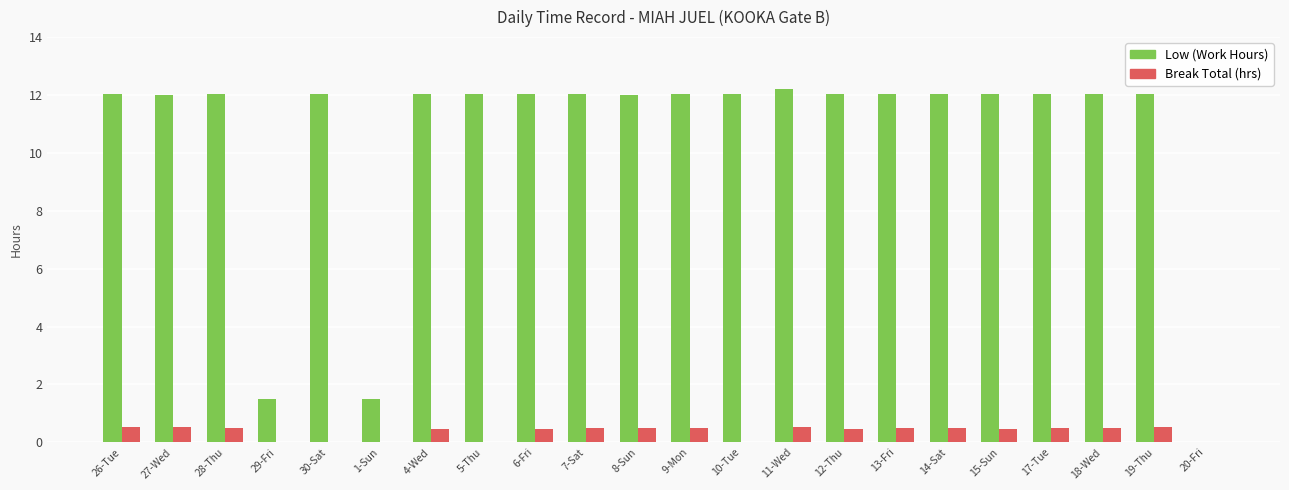

Count the number of data series in this chart.

2